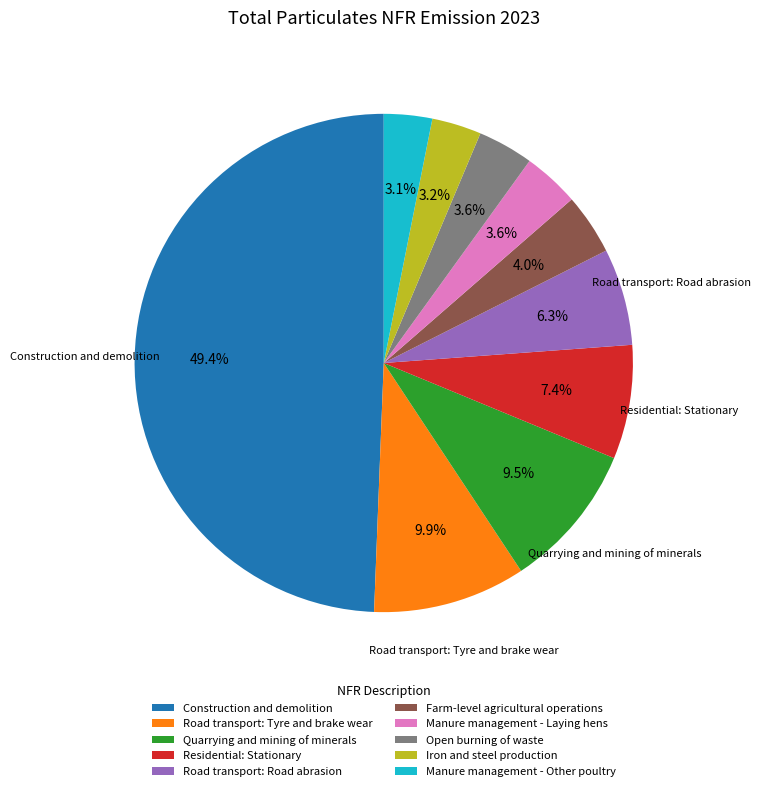

How many slices are in this pie chart?

10